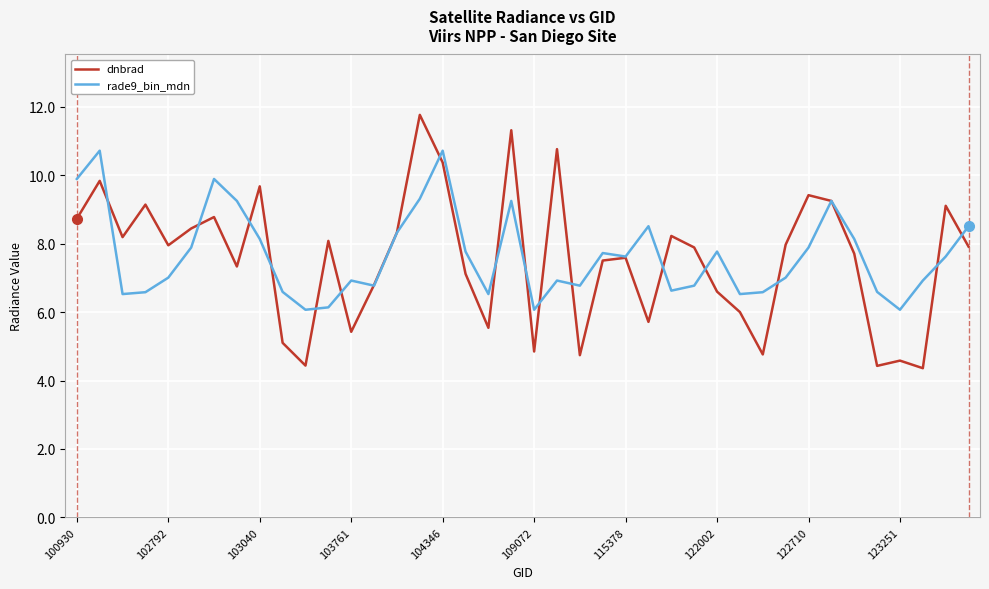

Rank the series by their maximum value, from lowest to highest.

rade9_bin_mdn, dnbrad